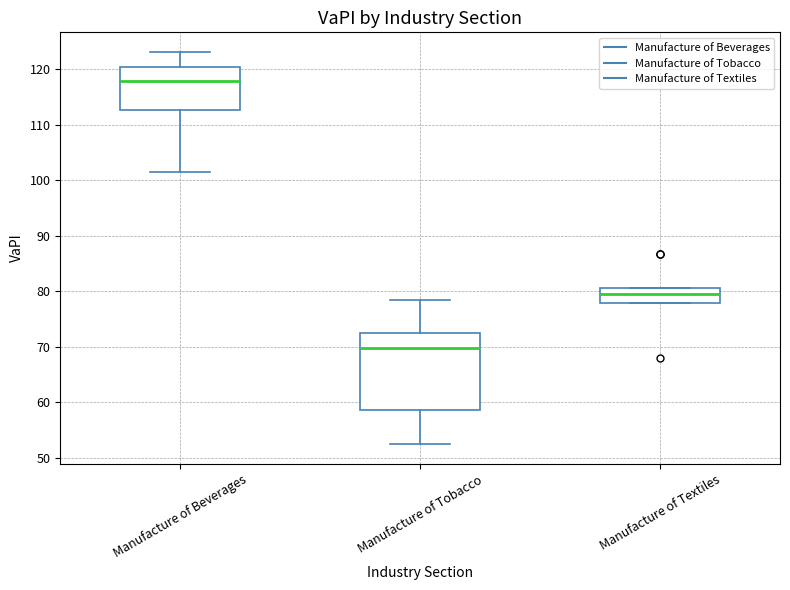

Where does the upper whisker of the box for Manufacture of Tobacco end on the y-axis? The values are not printed on the chart, so give them approximately, as read against the axis.

78